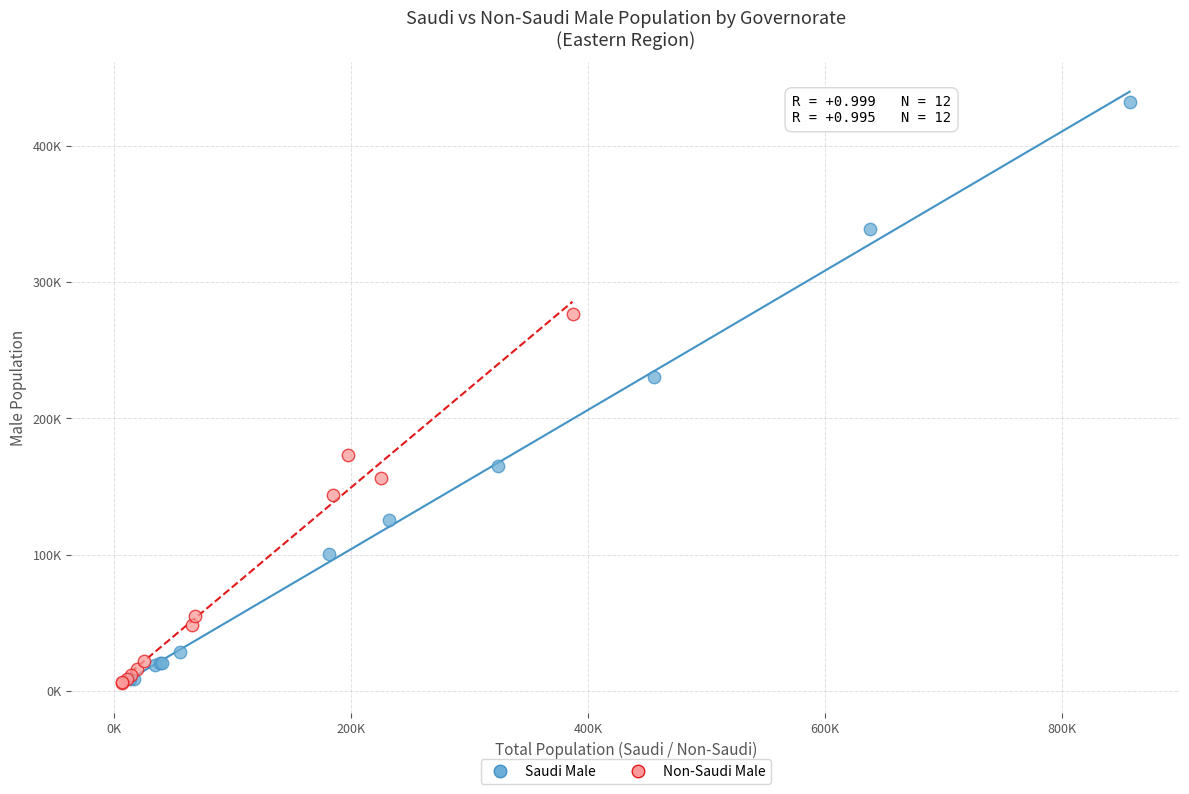

Which series has the widest spread of Y values?

Saudi Male